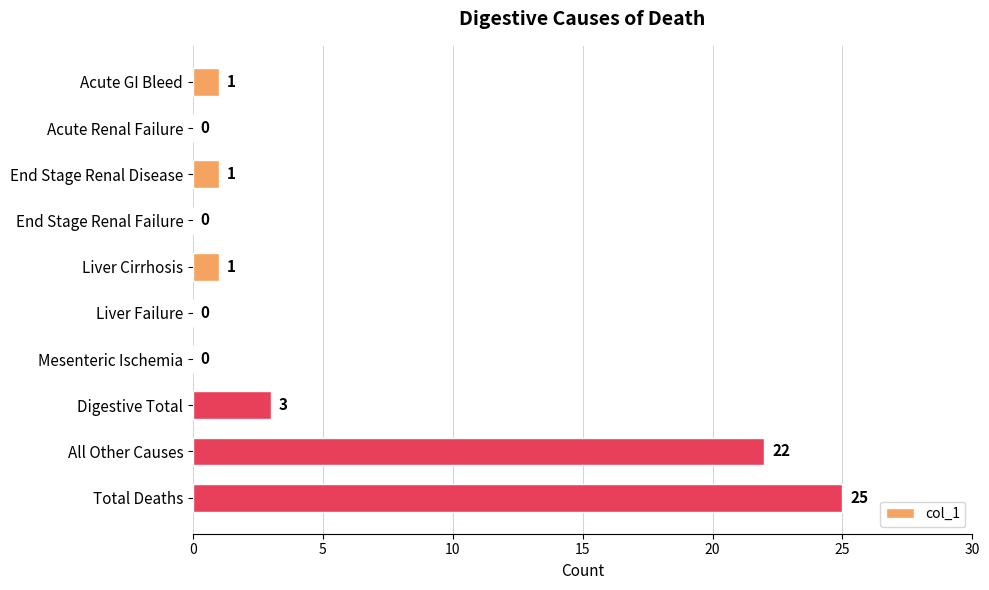

Where is the data nearest to the value 12?

Digestive Total